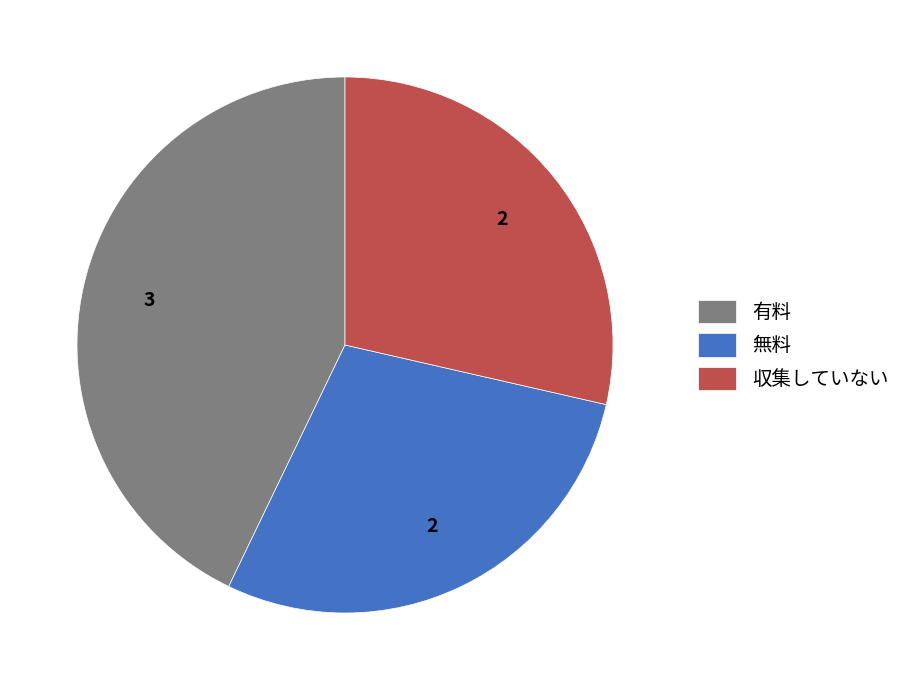

Approximately how many times larger is the value at 有料 compared to 無料?

1.5